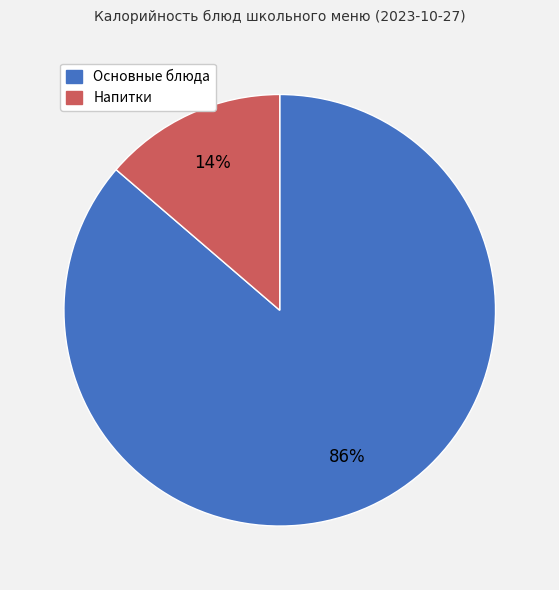

Is there a majority slice in this chart?

Yes